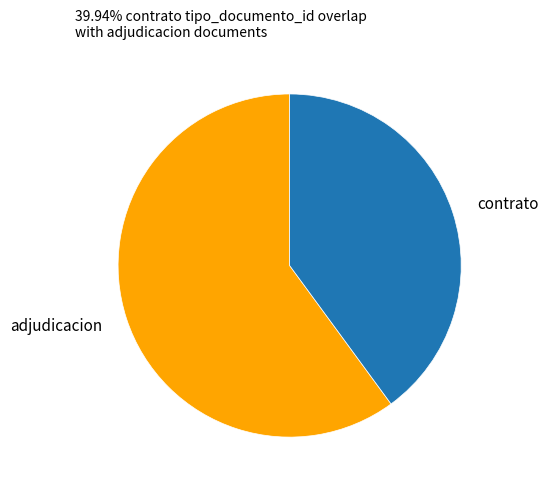

Rank the categories by value from lowest to highest.

contrato, adjudicacion